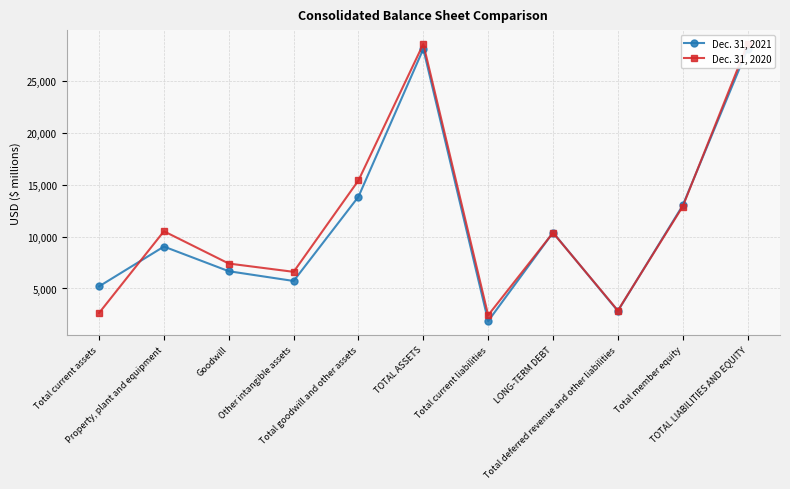

How many times do Dec. 31, 2020 and Dec. 31, 2021 cross each other?

5